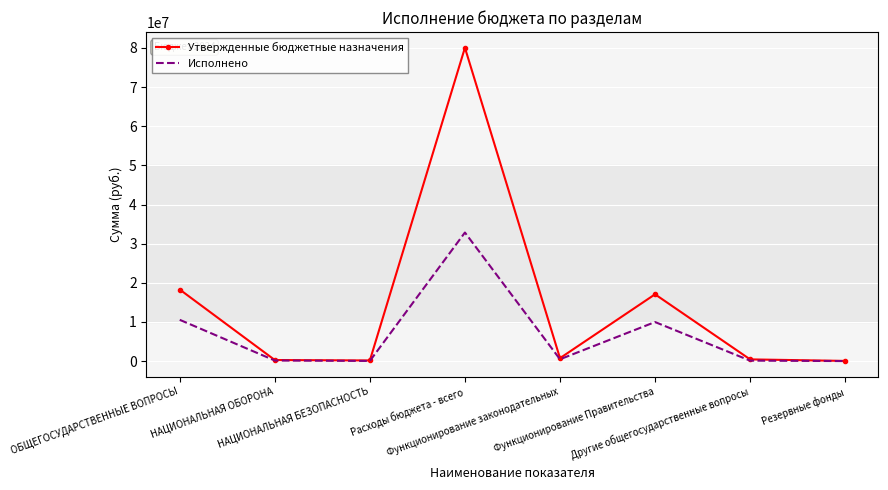

Is it true that Утвержденные бюджетные назначения equals 267200.0 at НАЦИОНАЛЬНАЯ ОБОРОНА?

True